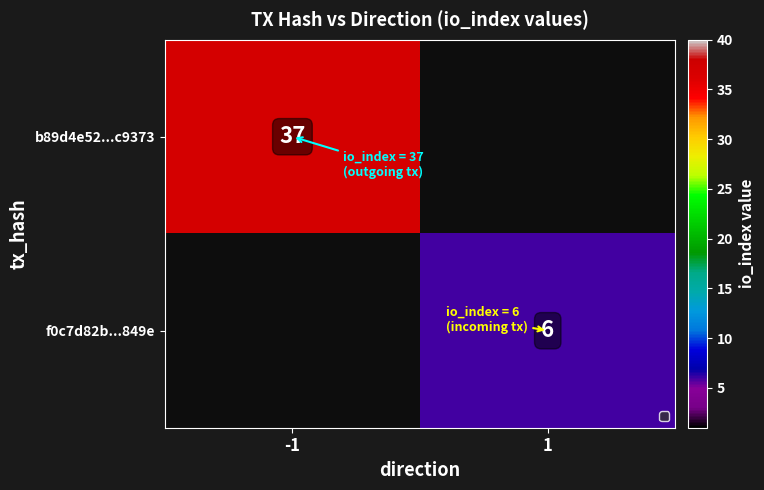

Is the value of f0c7d82b...849e at 1 greater than the value of b89d4e52...c9373 at -1?

No